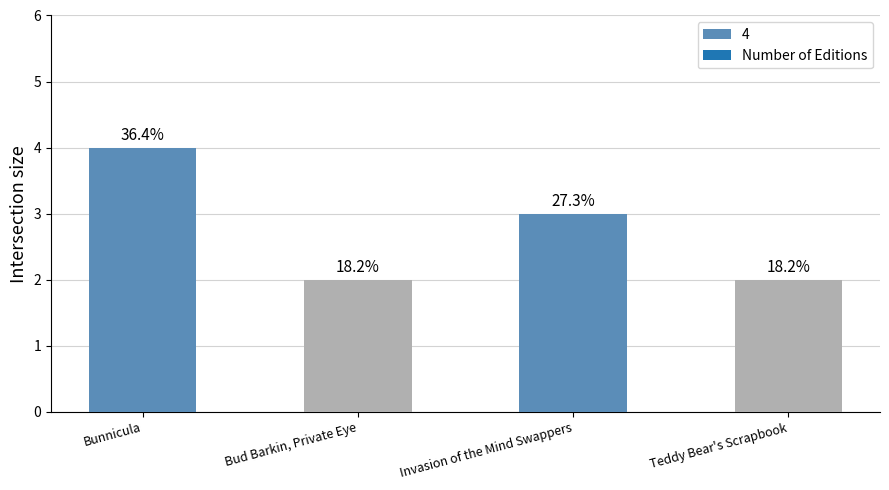

Reading left to right, list all the values displayed in this chart.

4	2	3	2